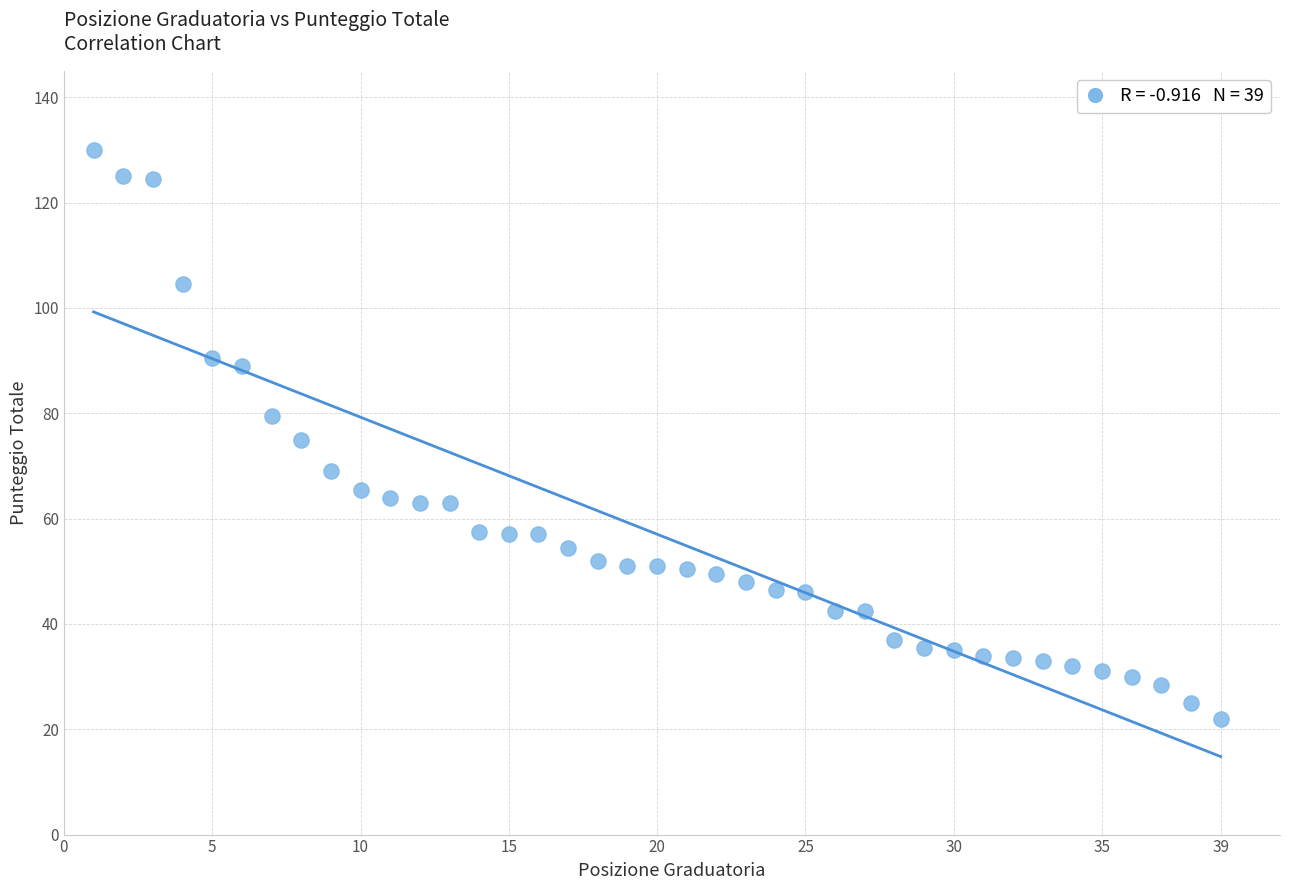

What is the range of Y values (max minus min)?

108.0